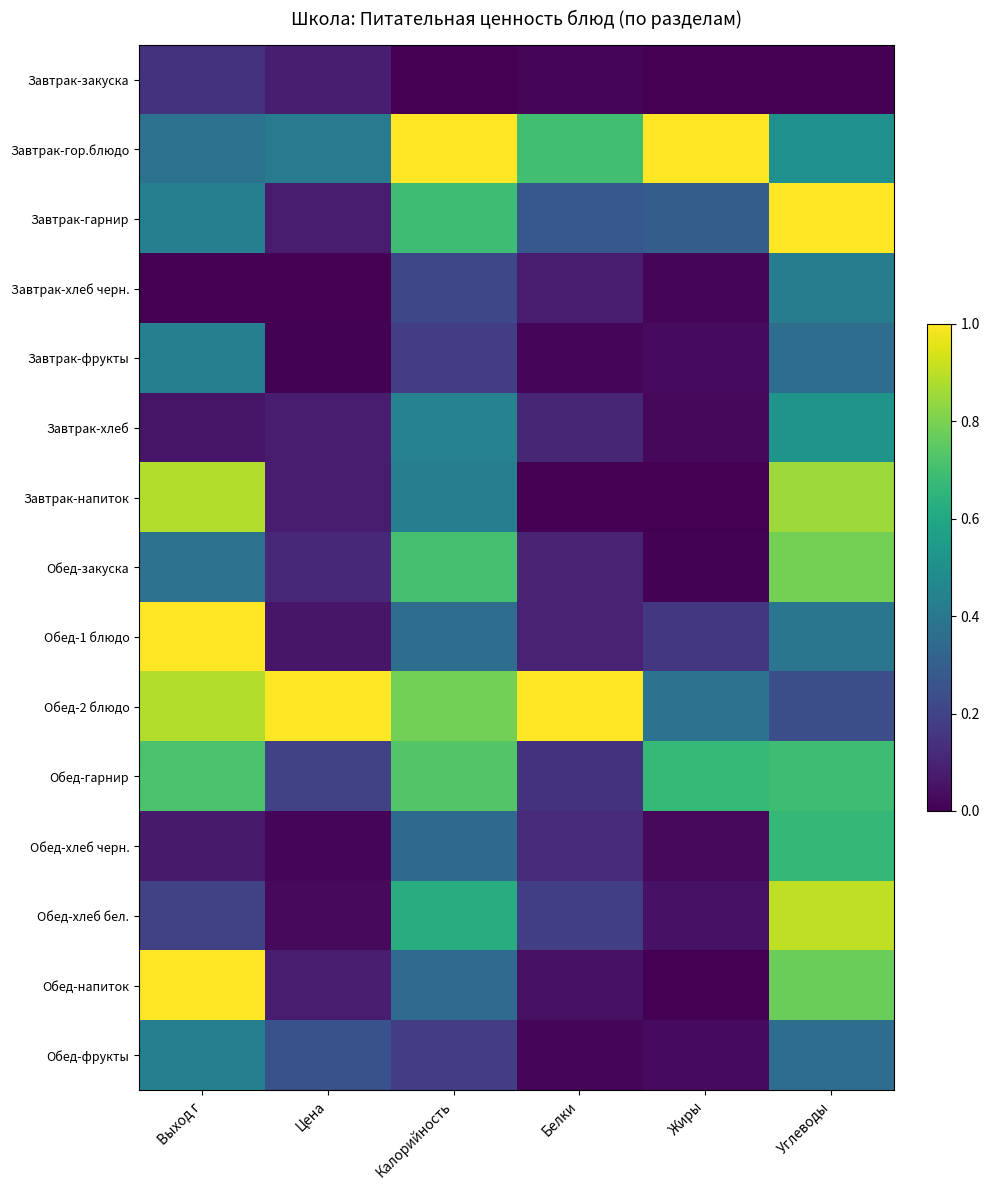

What is the difference between the highest and lowest values at Калорийность?

1.0